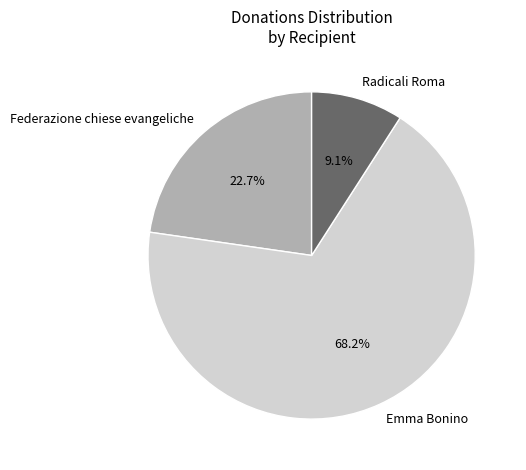

Is Radicali Roma the majority of the pie?

No